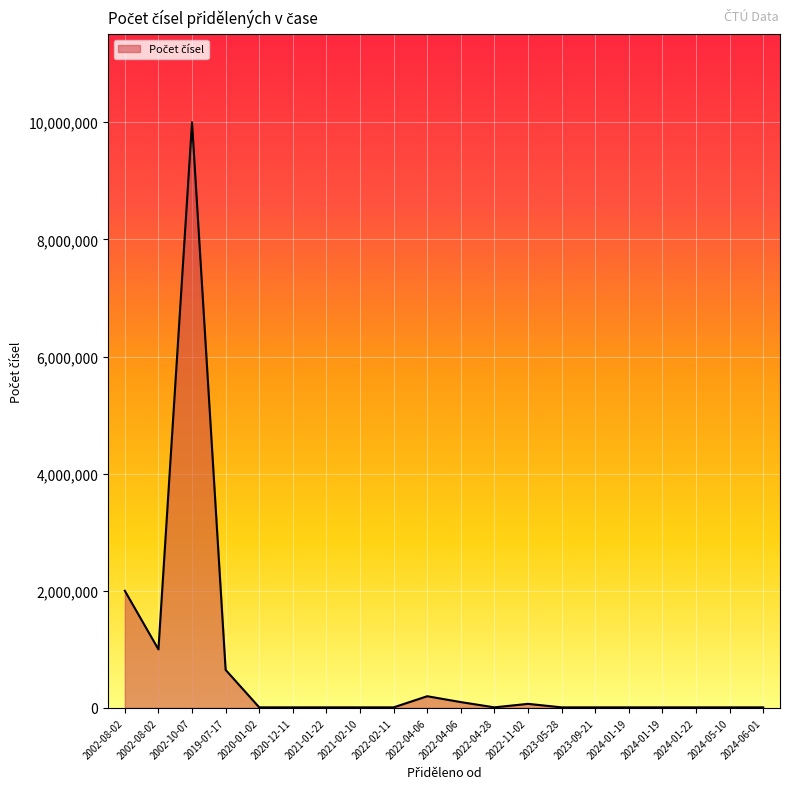

What is the value of the 7th point from the left?

10000